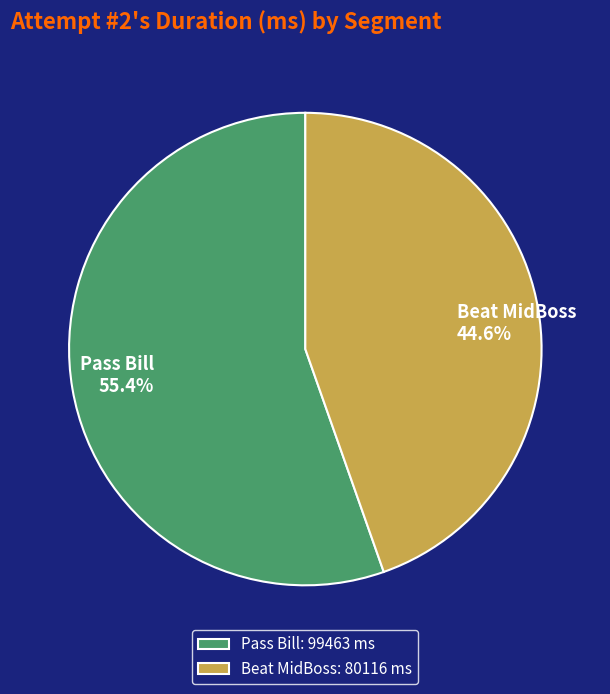

Is there a majority slice in this chart?

Yes